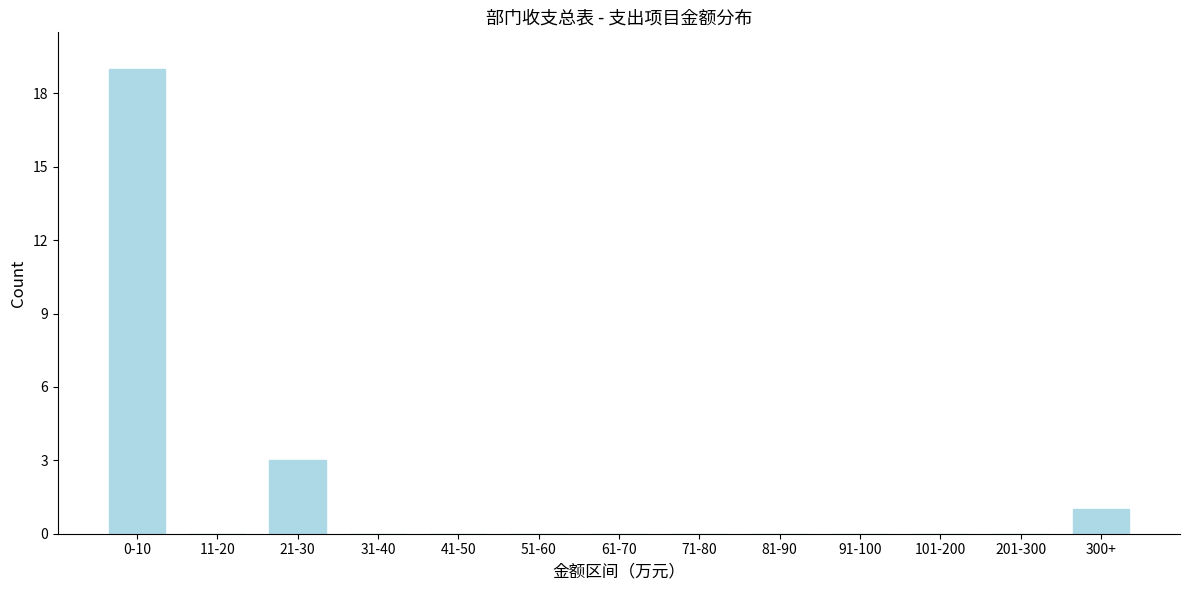

Reading left to right, list all the values displayed in this chart.

0-10=19	11-20=0	21-30=3	31-40=0	41-50=0	51-60=0	61-70=0	71-80=0	81-90=0	91-100=0	101-200=0	201-300=0	300+=1